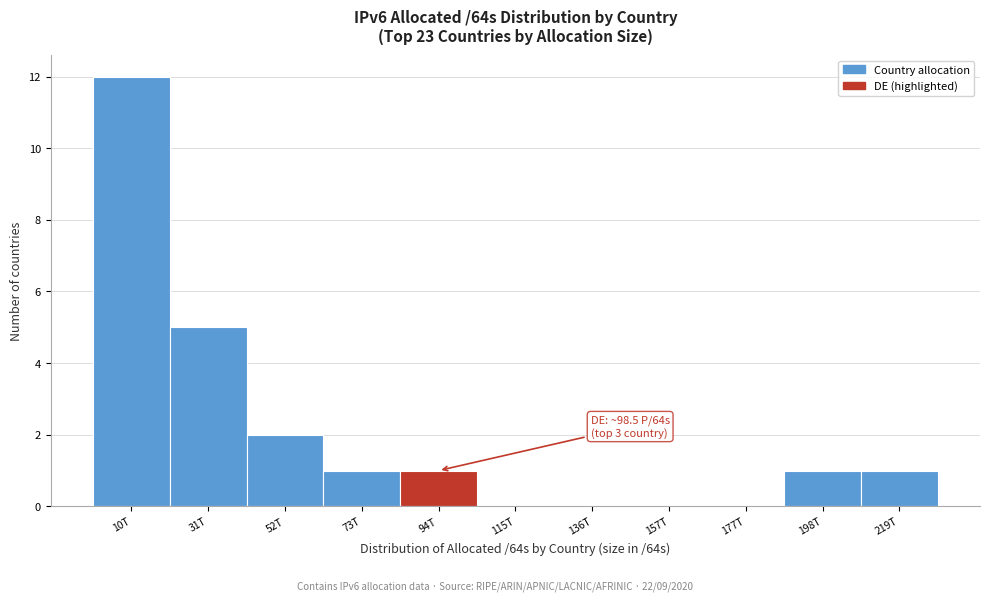

Reading left to right, transcribe all the data shown in this chart.

10T=12	31T=5	52T=2	73T=1	94T=1	115T=0	136T=0	157T=0	177T=0	198T=1	219T=1